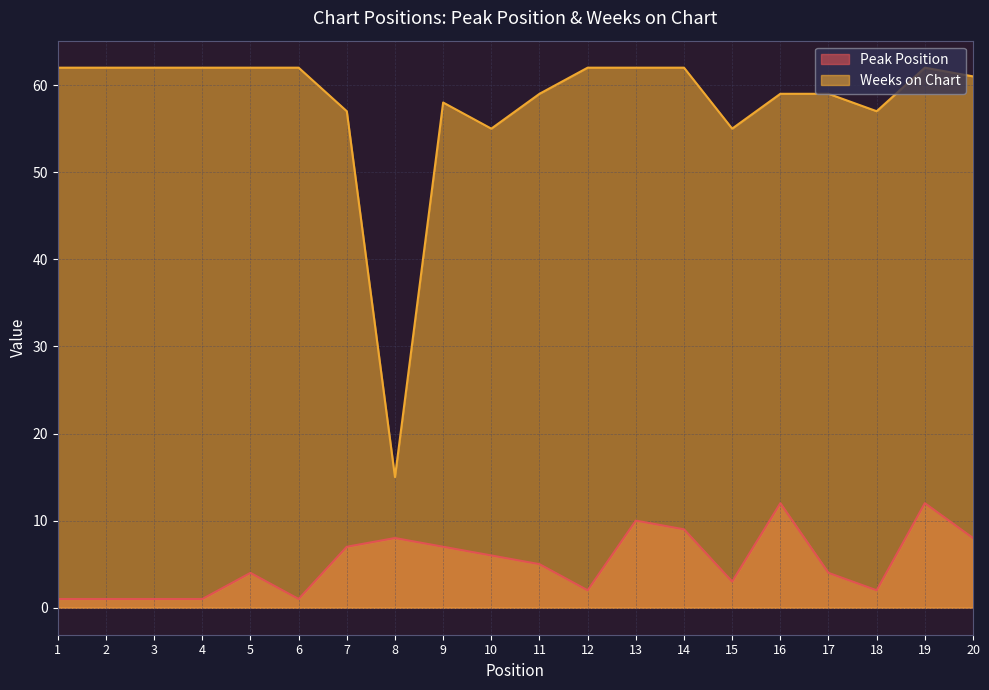

Reading right to left, transcribe all the data shown in this chart.

Peak Position: 20=8	19=12	18=2	17=4	16=12	15=3	14=9	13=10	12=2	11=5	10=6	9=7	8=8	7=7	6=1	5=4	4=1	3=1	2=1	1=1
Weeks on Chart: 20=61	19=62	18=57	17=59	16=59	15=55	14=62	13=62	12=62	11=59	10=55	9=58	8=15	7=57	6=62	5=62	4=62	3=62	2=62	1=62